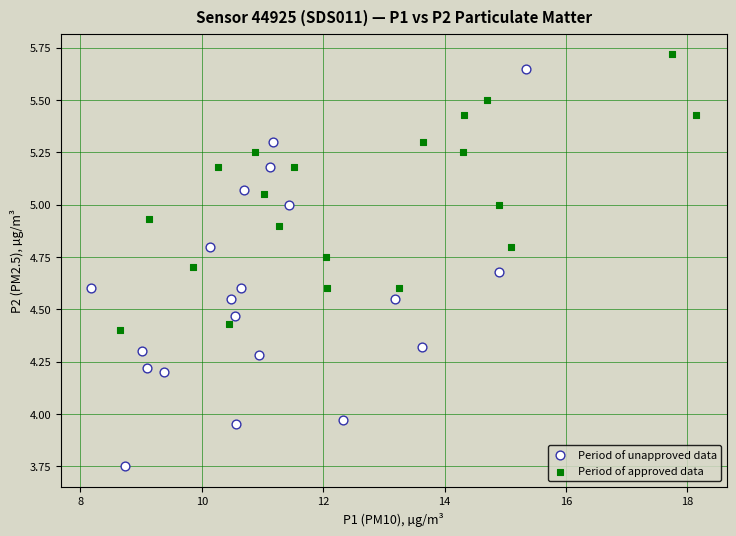

Which series contains the lowest Y value?

Period of unapproved data